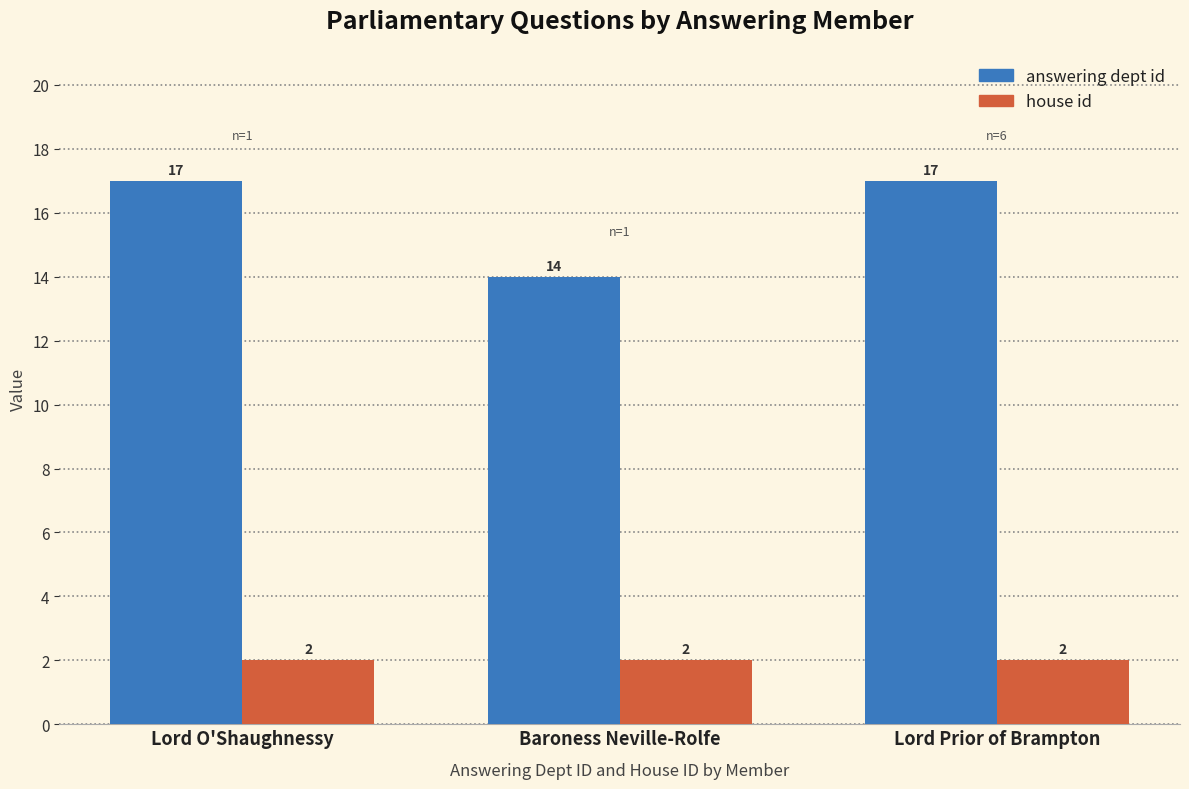

Reading left to right, what are all the values shown in this chart?

answering dept id: Lord O'Shaughnessy=17	Baroness Neville-Rolfe=14	Lord Prior of Brampton=17
house id: Lord O'Shaughnessy=2	Baroness Neville-Rolfe=2	Lord Prior of Brampton=2